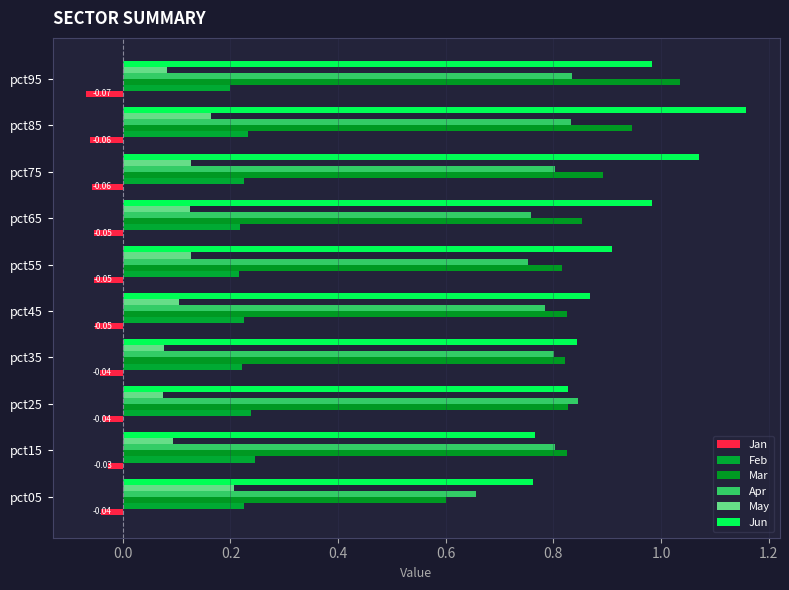

What is the smallest value displayed?

-0.1